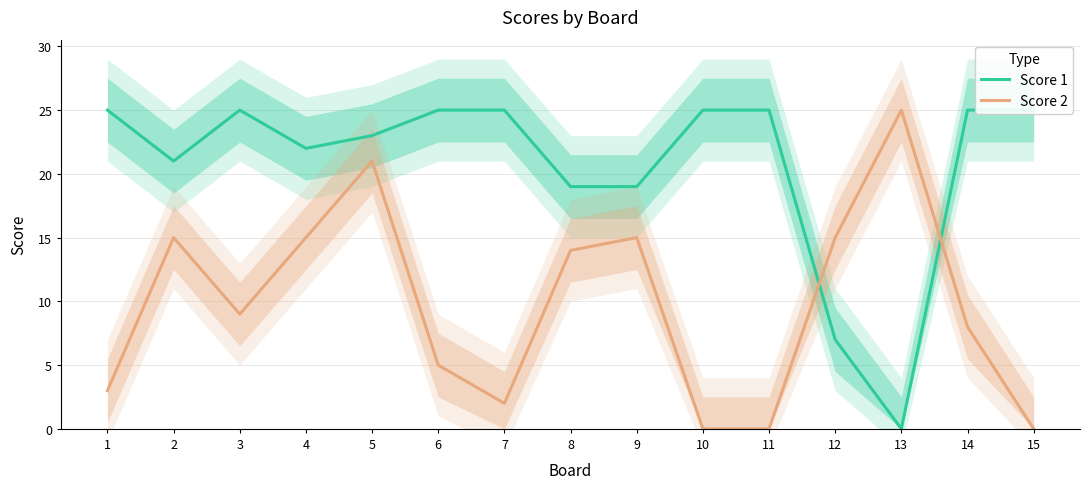

At how many categories does at least one series exceed 14?

15